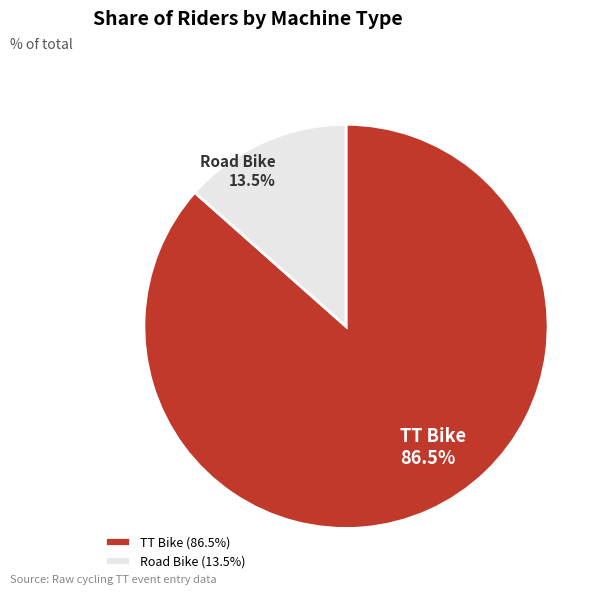

Is there any slice that represents more than half of the pie?

Yes